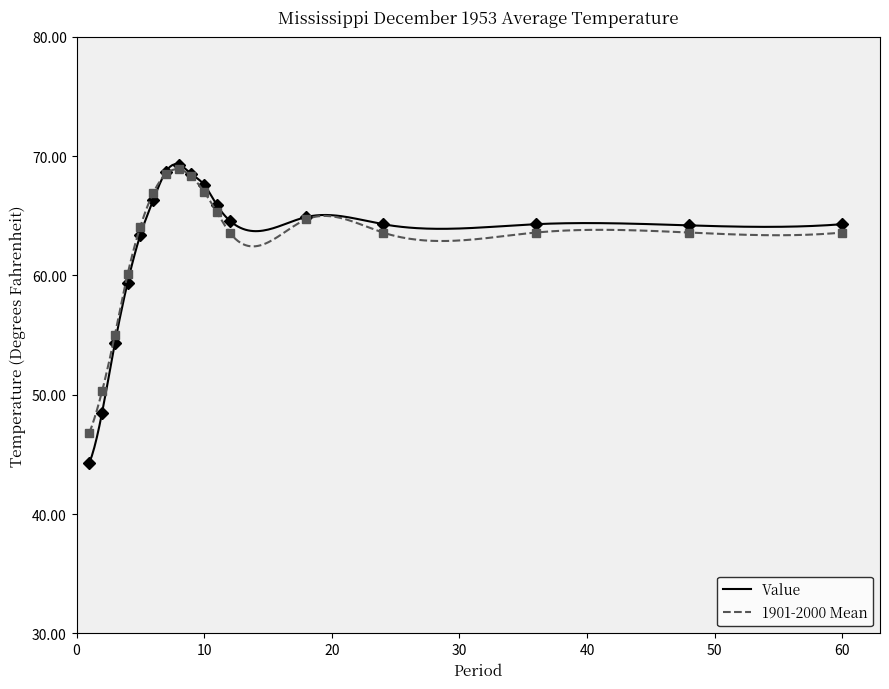

What is the sum of the 1901-2000 Mean values at 36 and 3?

118.6